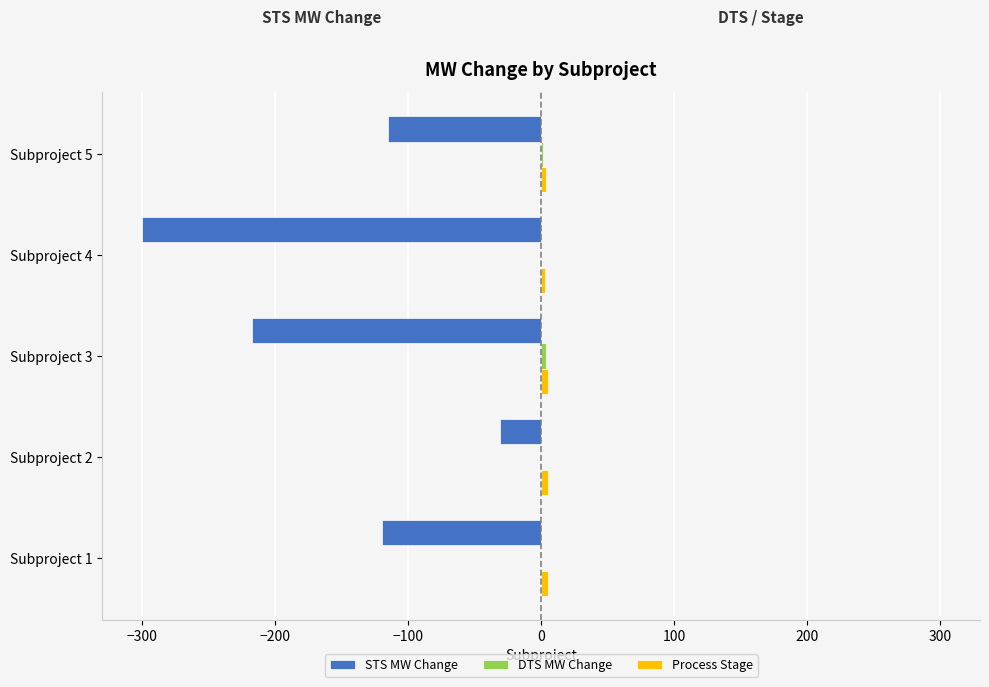

What is the highest value of the STS MW Change series?

-30.6